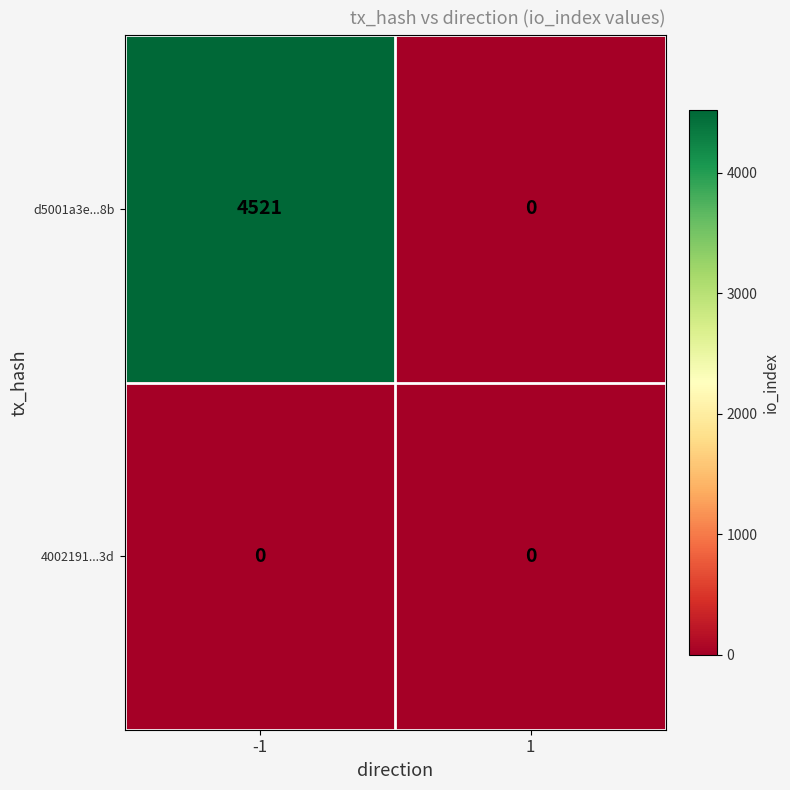

How many distinct data groups are displayed?

2